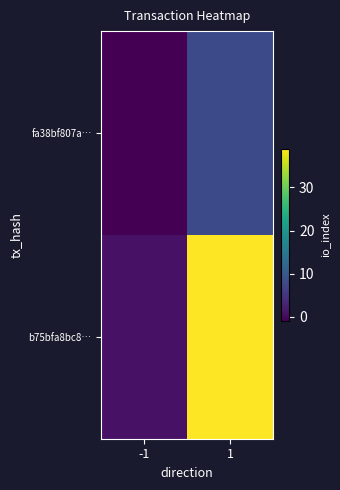

At -1, list the series in order from largest to smallest.

b75bfa8bc8…, fa38bf807a…